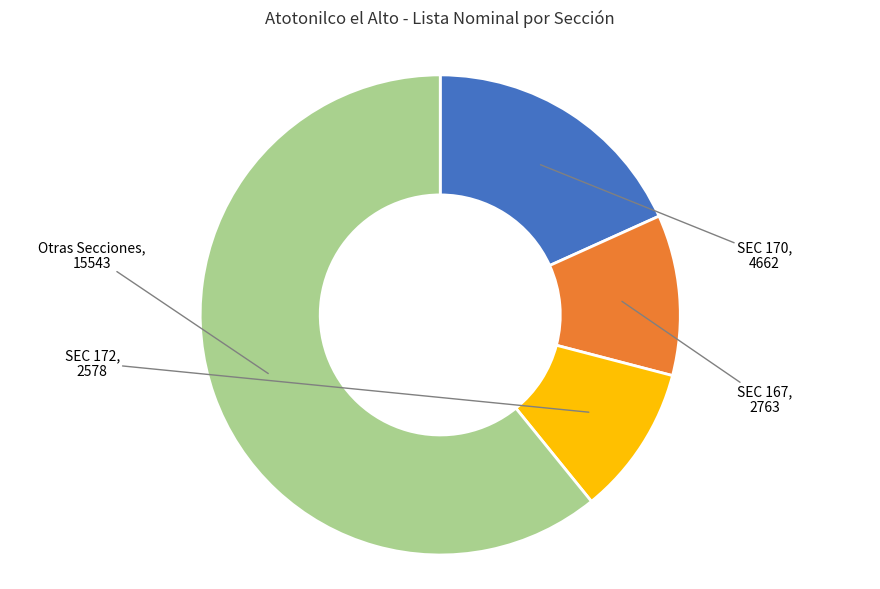

Does any single category account for the majority?

Yes